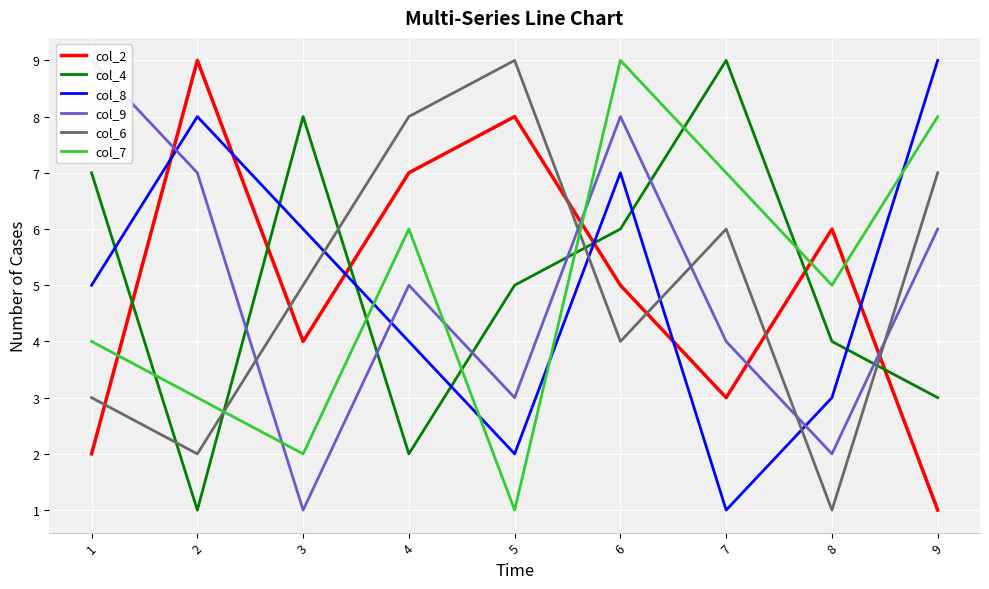

How many values in the col_4 series are below 5?

4